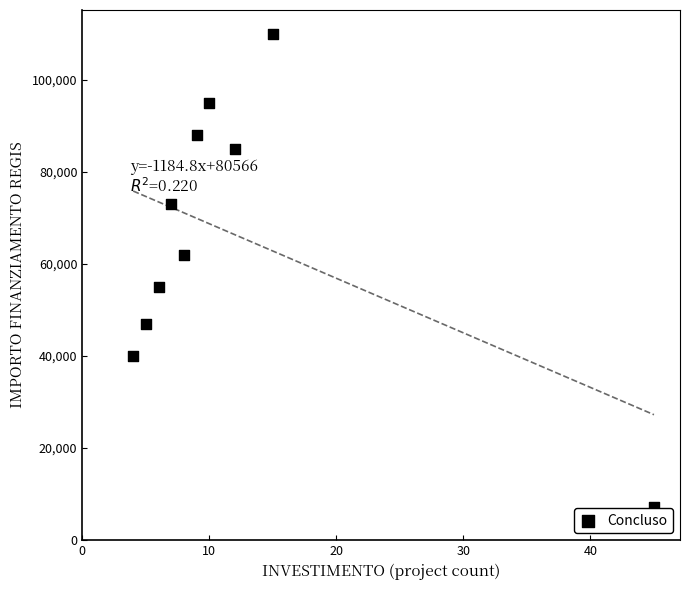

What is the range of Y values (max minus min)?

102699